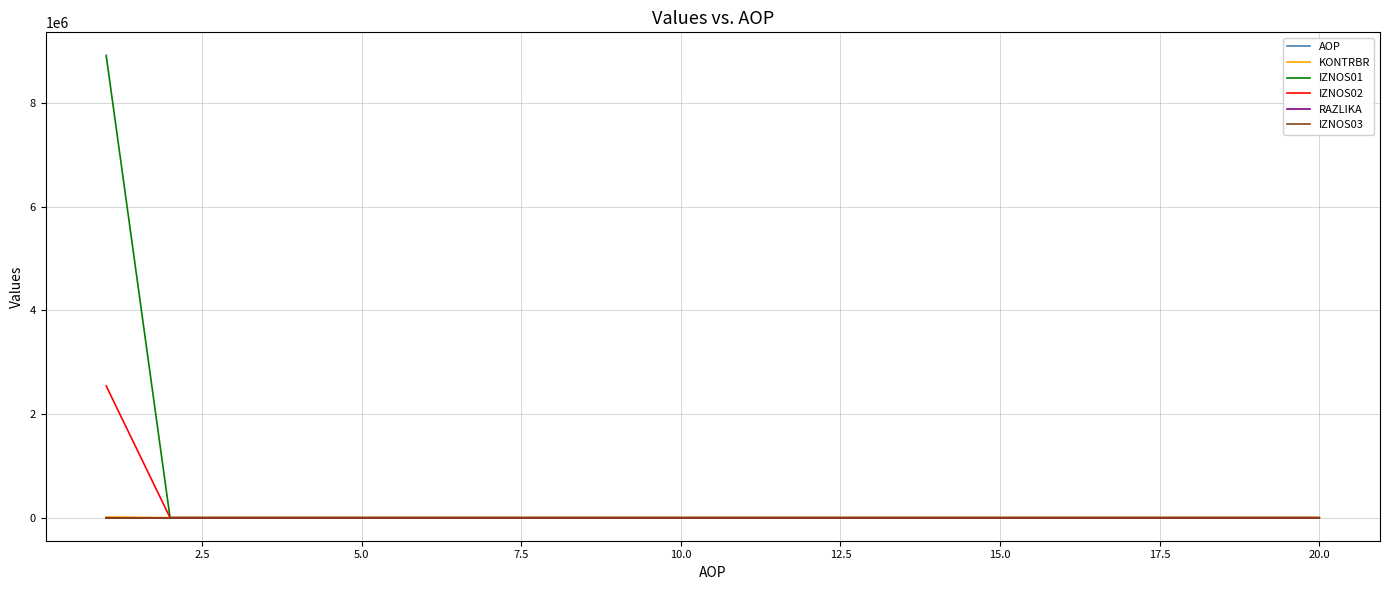

Which series has the largest range (max minus min)?

IZNOS01